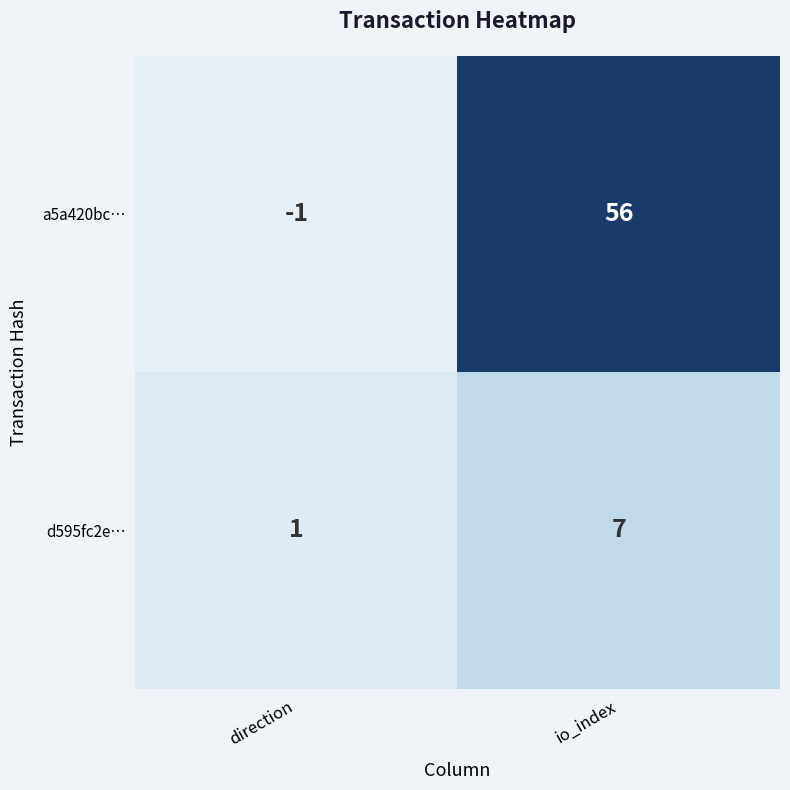

True or false: a5a420bc… has a value of 56 at io_index.

True